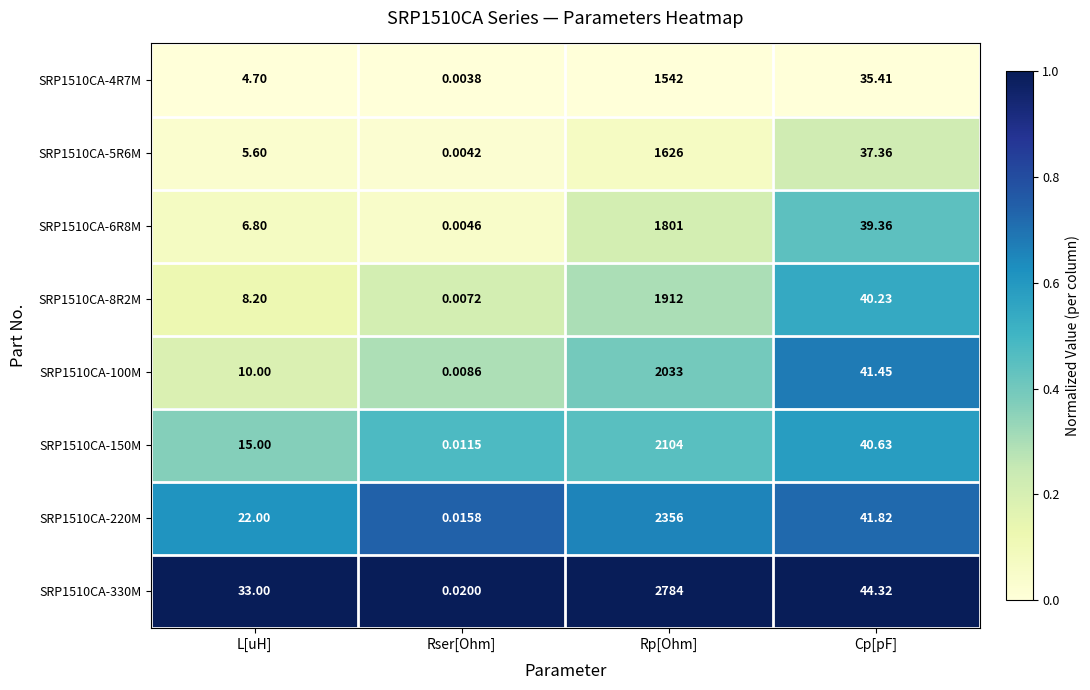

At which category does the chart reach its peak across all series?

Rp[Ohm]